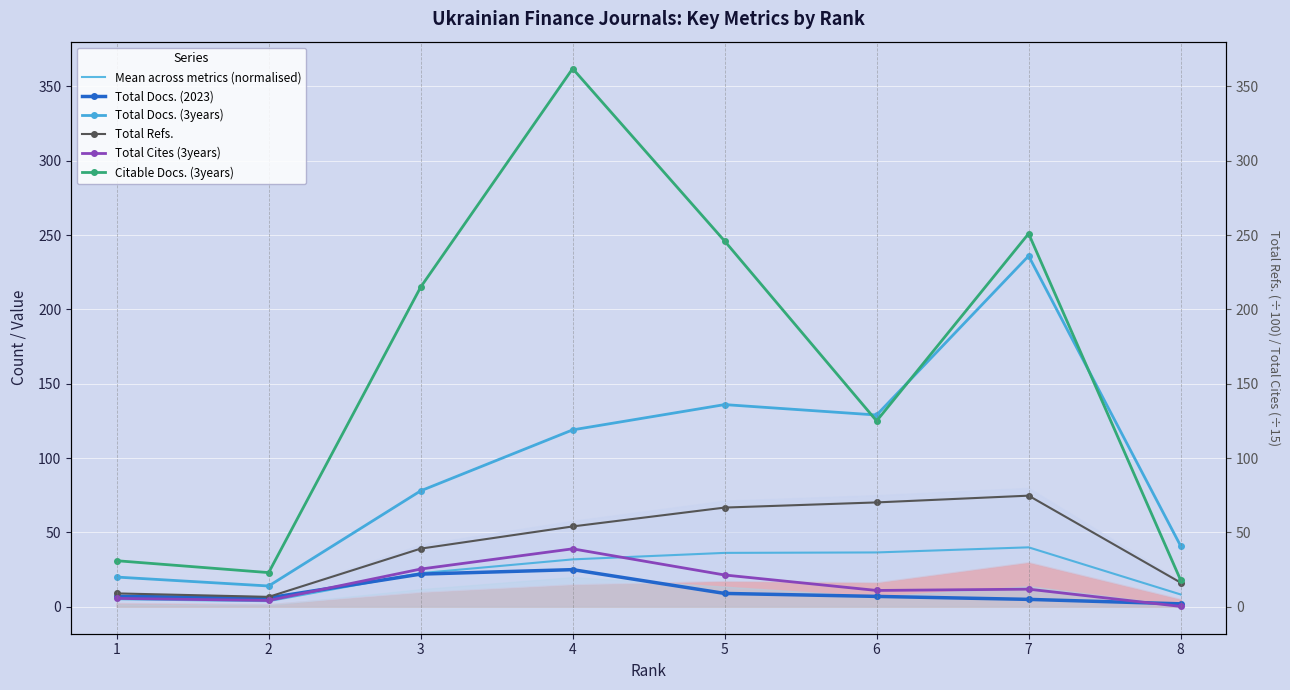

Is the value of Total Docs. (2023) at 4 greater than the value of Citable Docs. (3years) at 8?

Yes